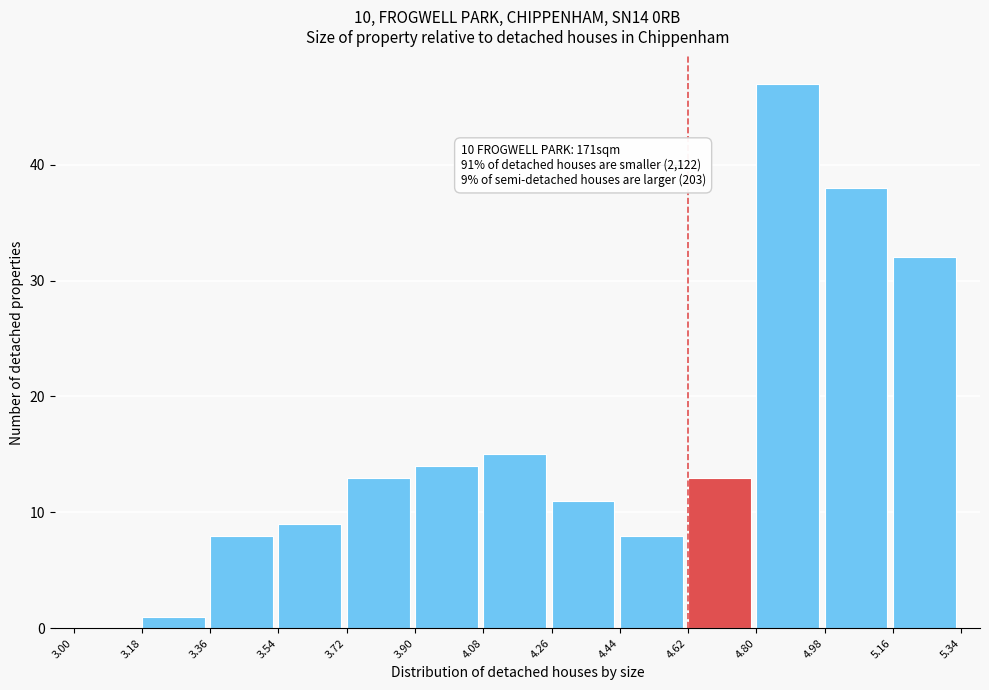

Which range on the x-axis has the tallest bar?

4.80 to 4.98